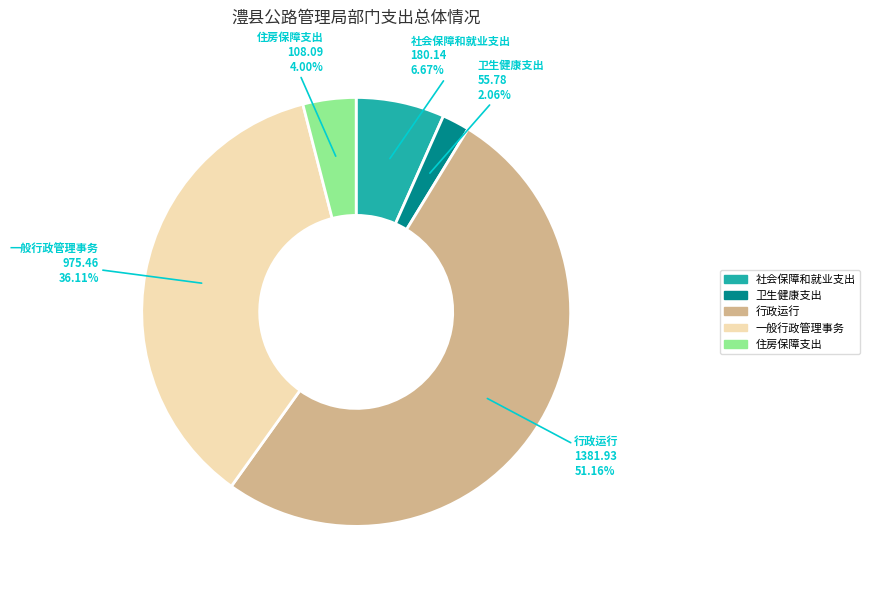

Combined, do 行政运行 and 卫生健康支出 account for over 50%?

Yes